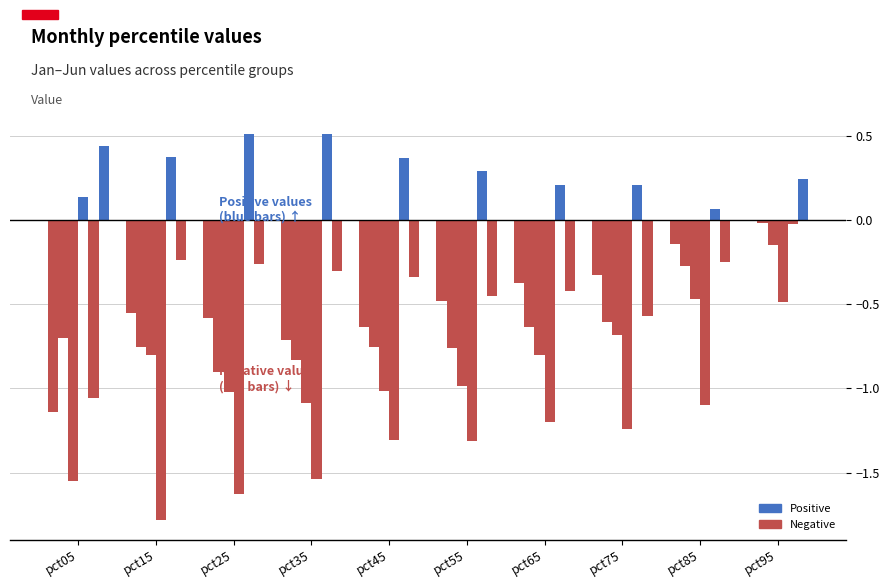

How many series are shown in this chart?

6